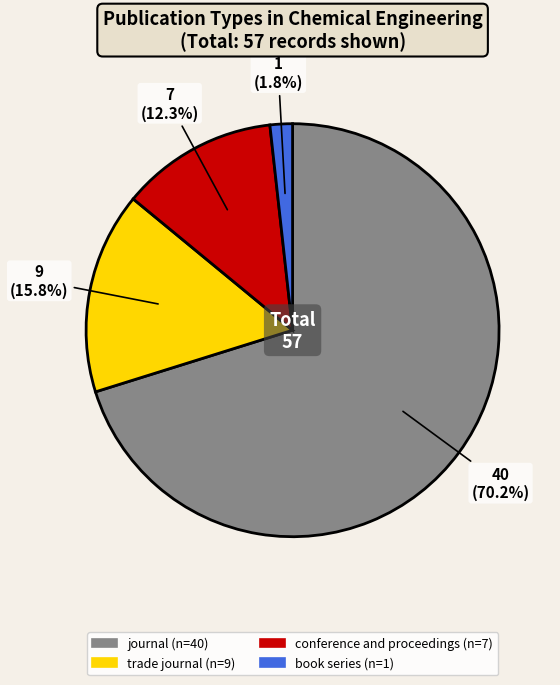

Which slice is the largest?

journal